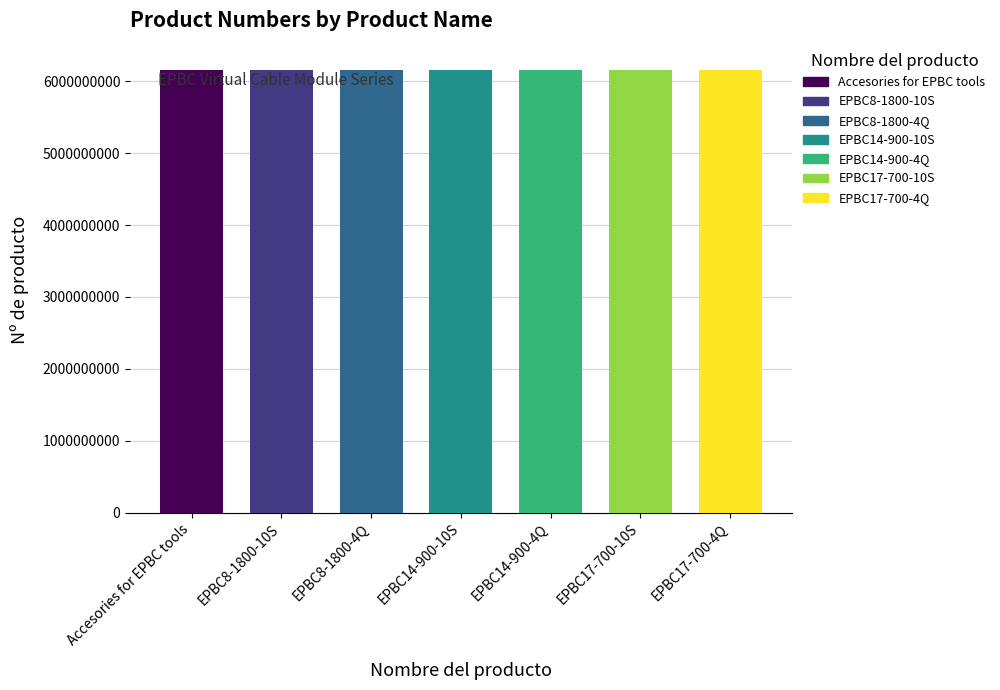

Reading left to right, what are all the values shown in this chart?

6158122810	6151659040	6151659000	6151659790	6151659800	6151659020	6151659060